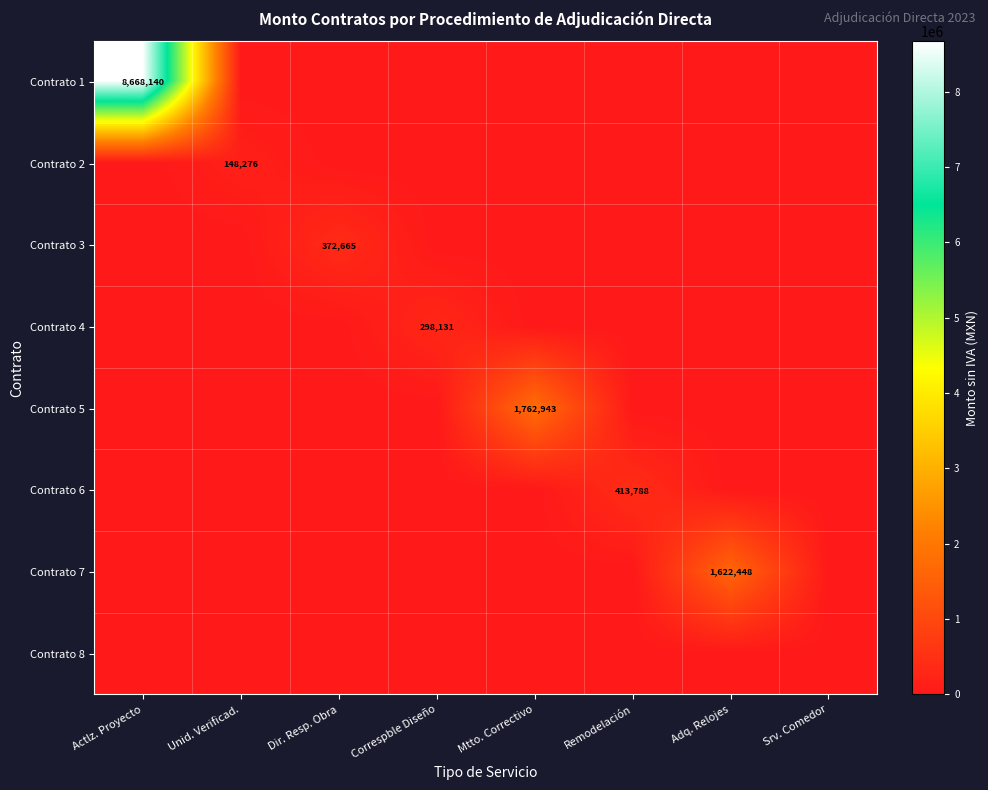

The Contrato 1 series shows 13906494 at Actlz. Proyecto. True or false?

False